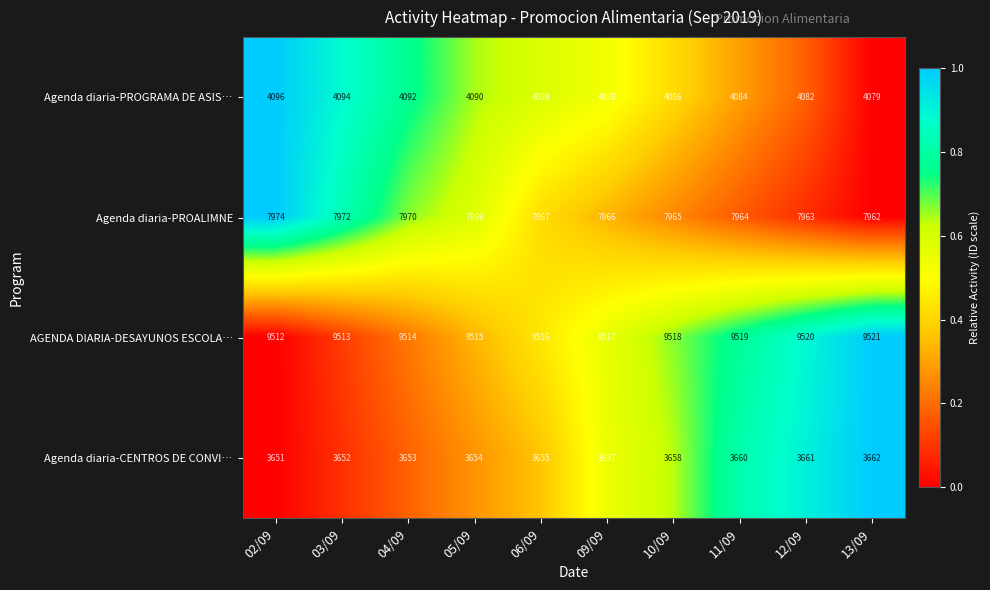

What value does the Agenda diaria-CENTROS DE CONVI… series have at 09/09, to the nearest 10?

3660